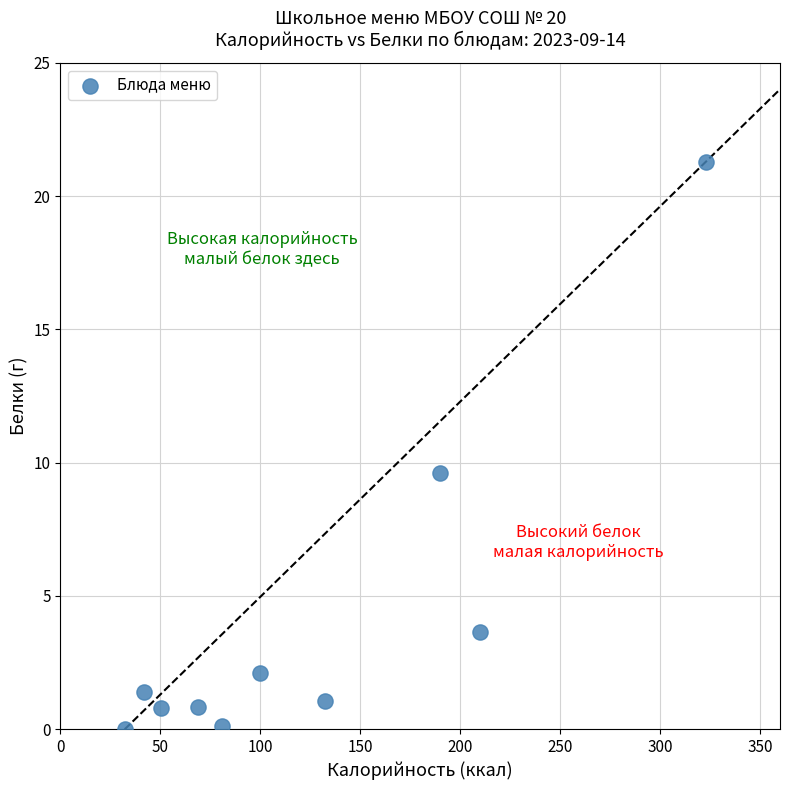

What is the average Y value?

4.1